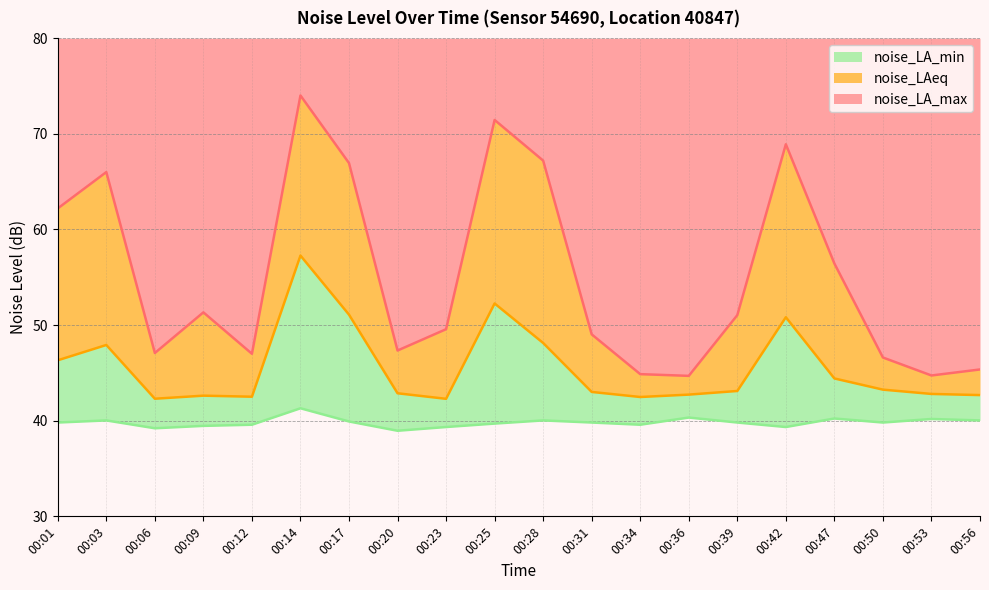

What is the difference between the maximum and minimum values in the noise_LA_min series?

2.3